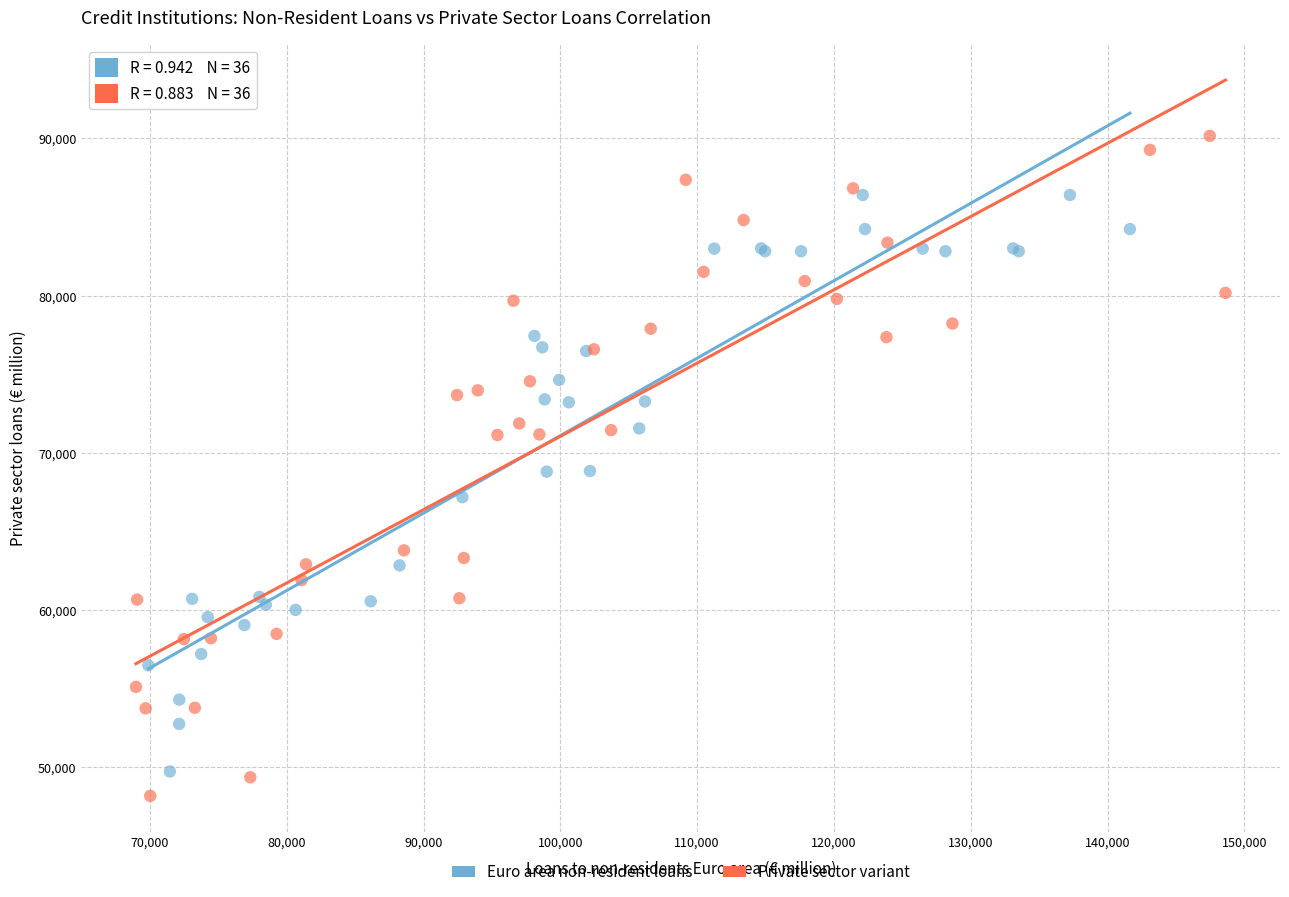

Which series contains the highest Y value?

Private sector variant